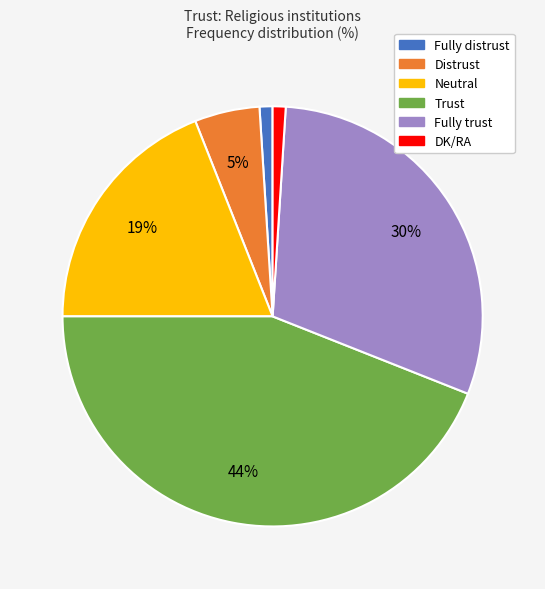

Which has a higher value, Fully trust or Distrust?

Fully trust